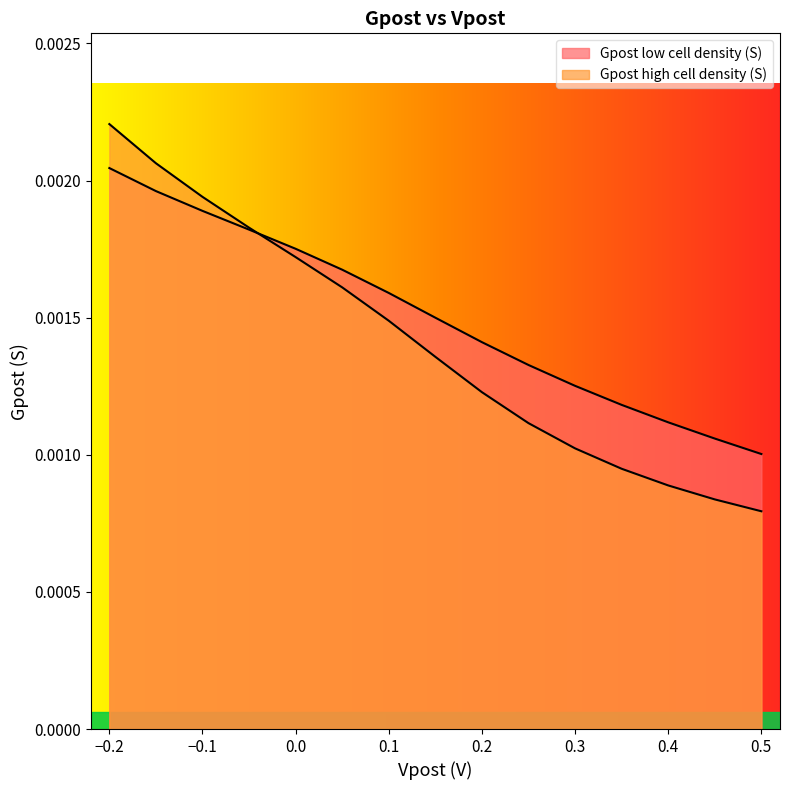

Between which two adjacent categories do Gpost high cell density (S) and Gpost low cell density (S) first intersect?

-0.05 and 0.0